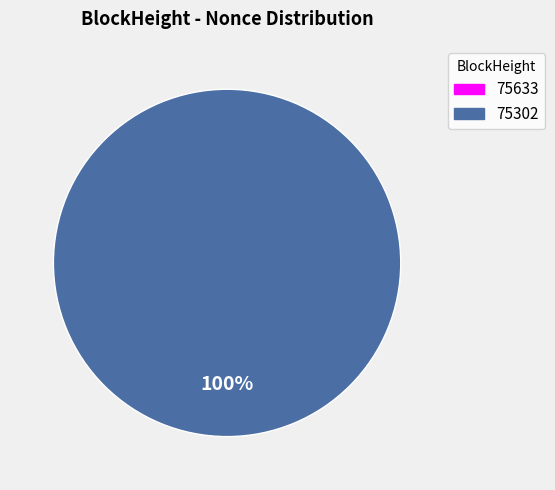

To the nearest percent, what is the difference between the 75633 and 75302 slice percentages?

100%